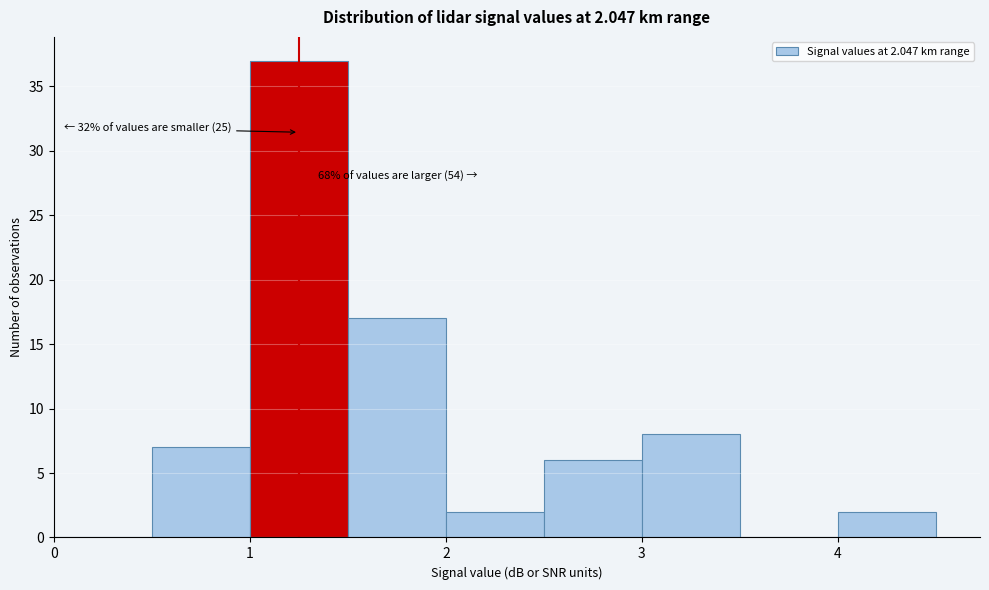

Over which range of the x-axis is the bar tallest?

1.0 to 1.5